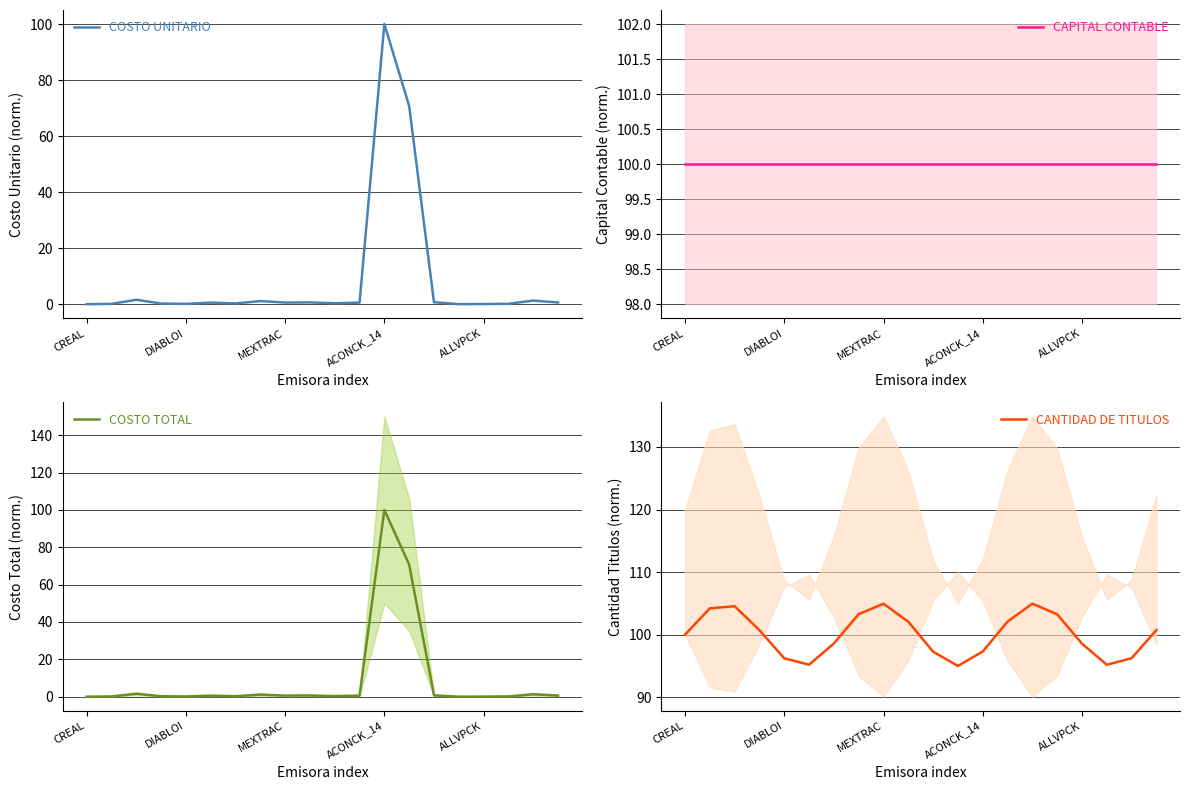

Rank the series by their maximum value, from lowest to highest.

COSTO UNITARIO, CAPITAL CONTABLE, COSTO TOTAL, CANTIDAD DE TITULOS